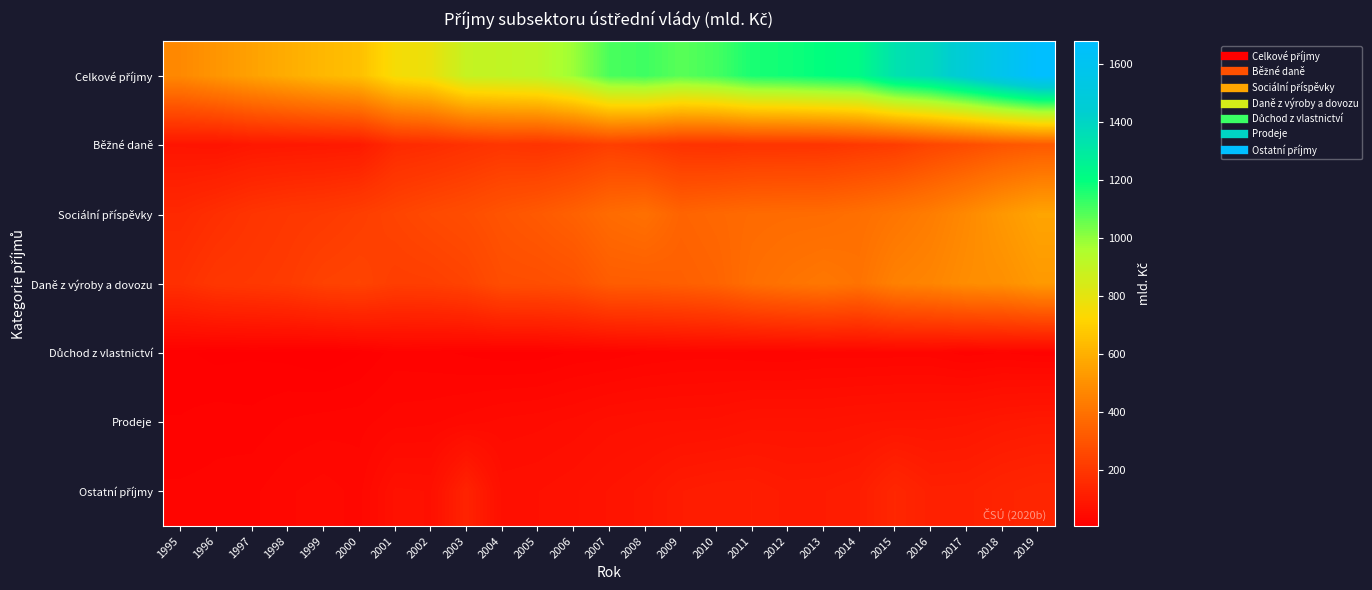

At 2016, list the series in order from largest to smallest.

Celkové příjmy, Daně z výroby a dovozu, Sociální příspěvky, Běžné daně, Ostatní příjmy, Prodeje, Důchod z vlastnictví